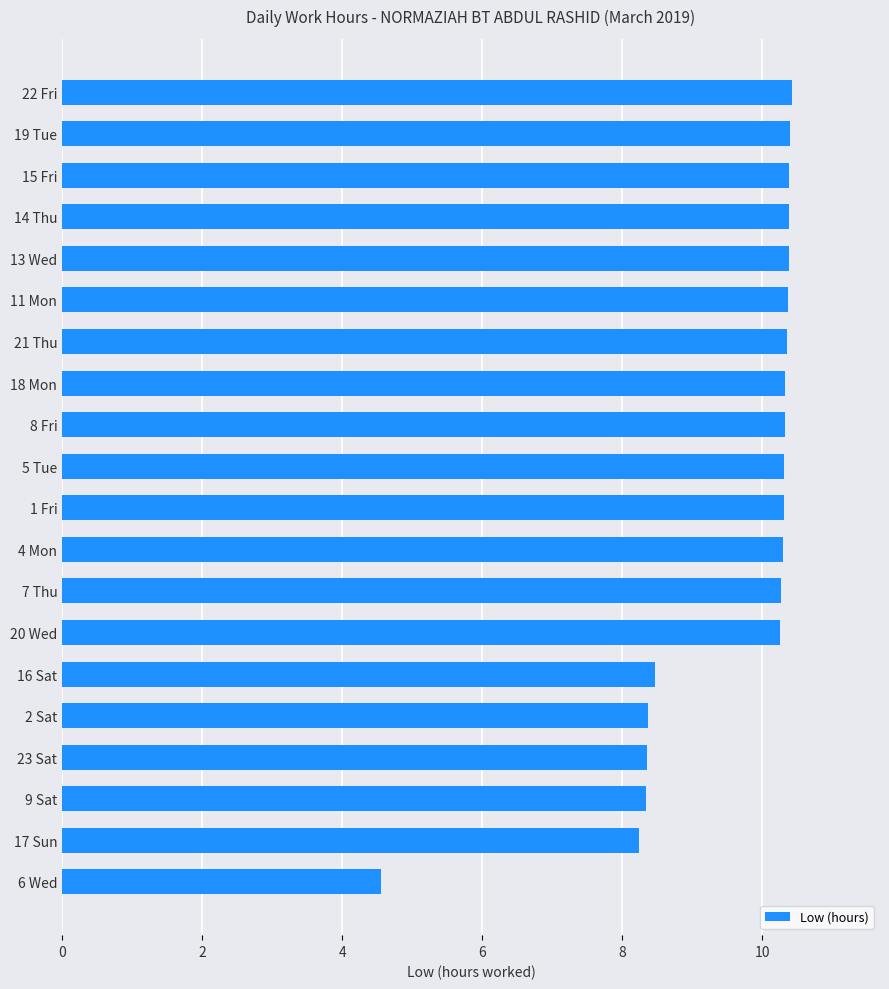

What is the sum of all values?

191.1